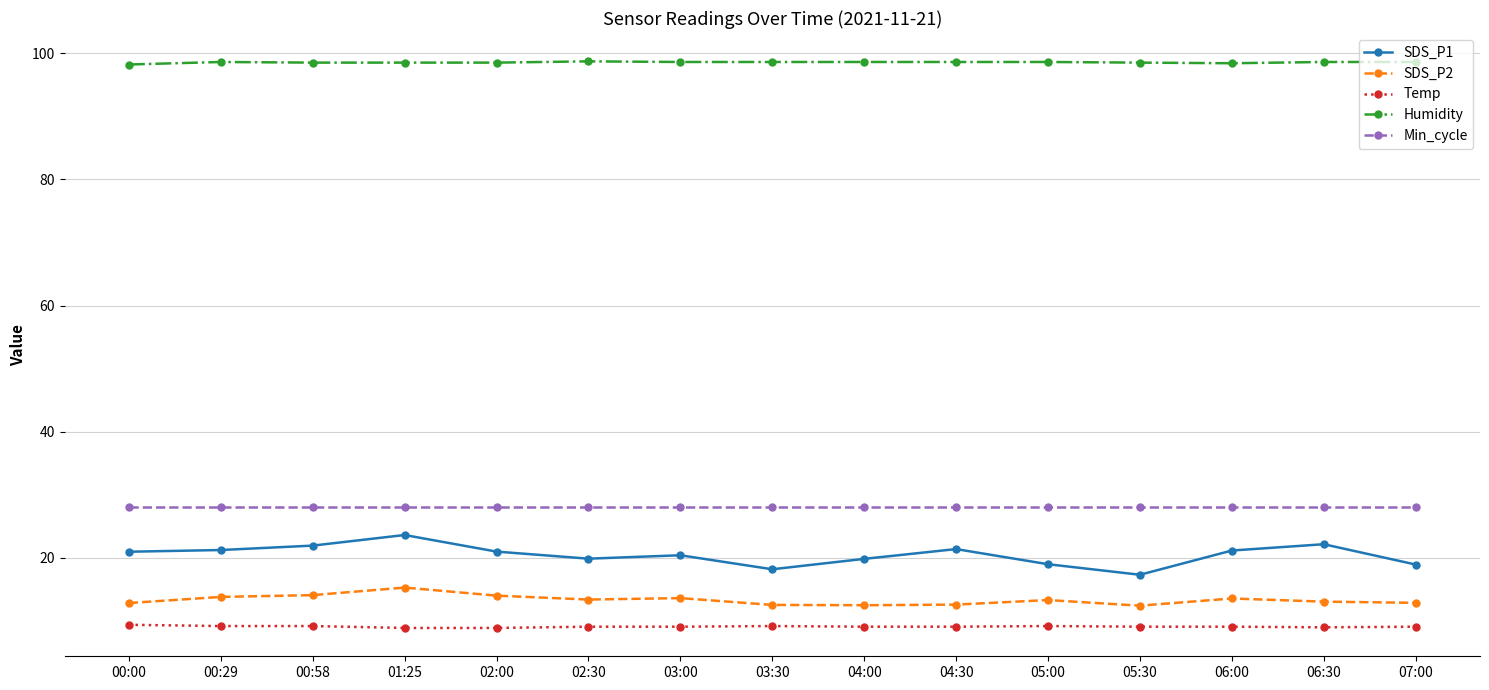

What is the spread (max minus min) of values at 00:00?

88.8